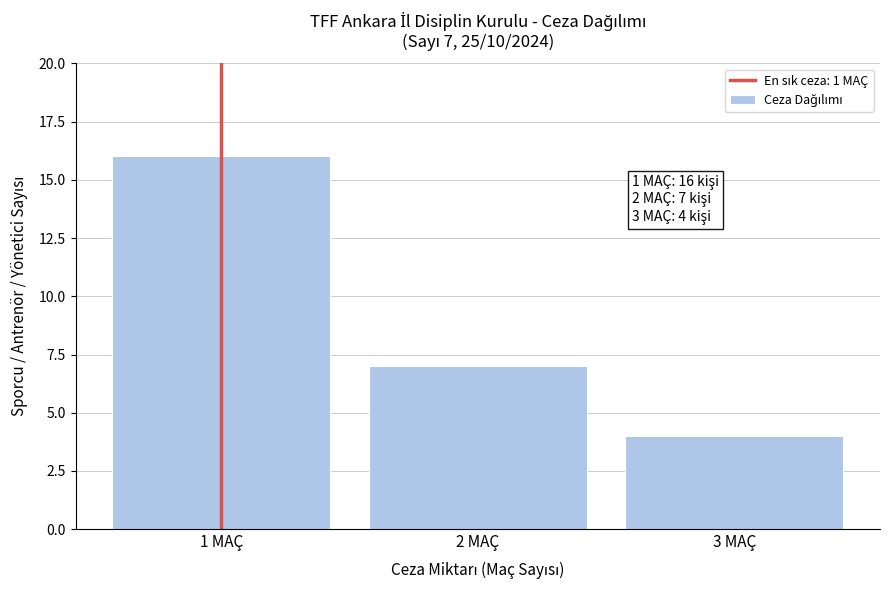

Reading left to right, extract all data points from this chart.

16	7	4